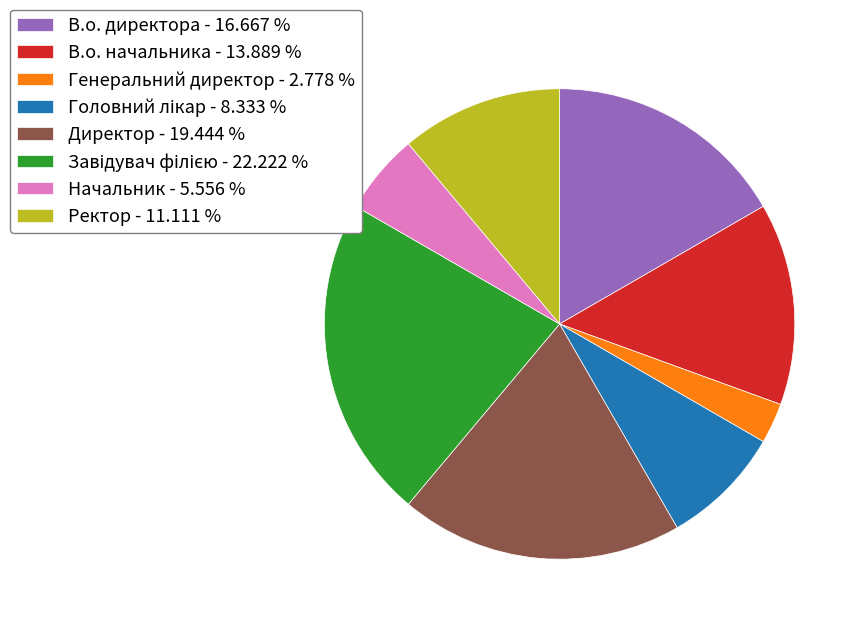

Combined, do В.о. директора - 16.667 % and В.о. начальника - 13.889 % account for over 50%?

No